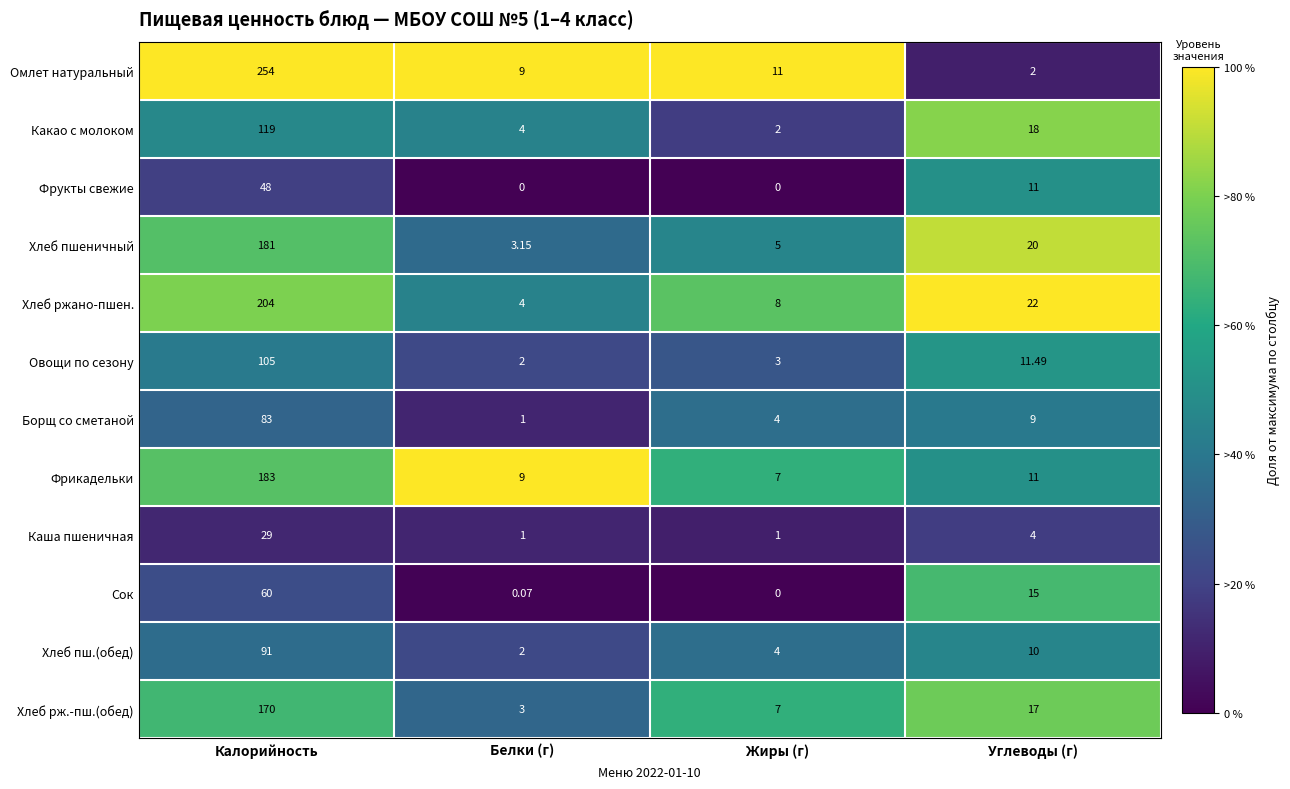

What is the spread (max minus min) of values at Углеводы (г)?

20.0